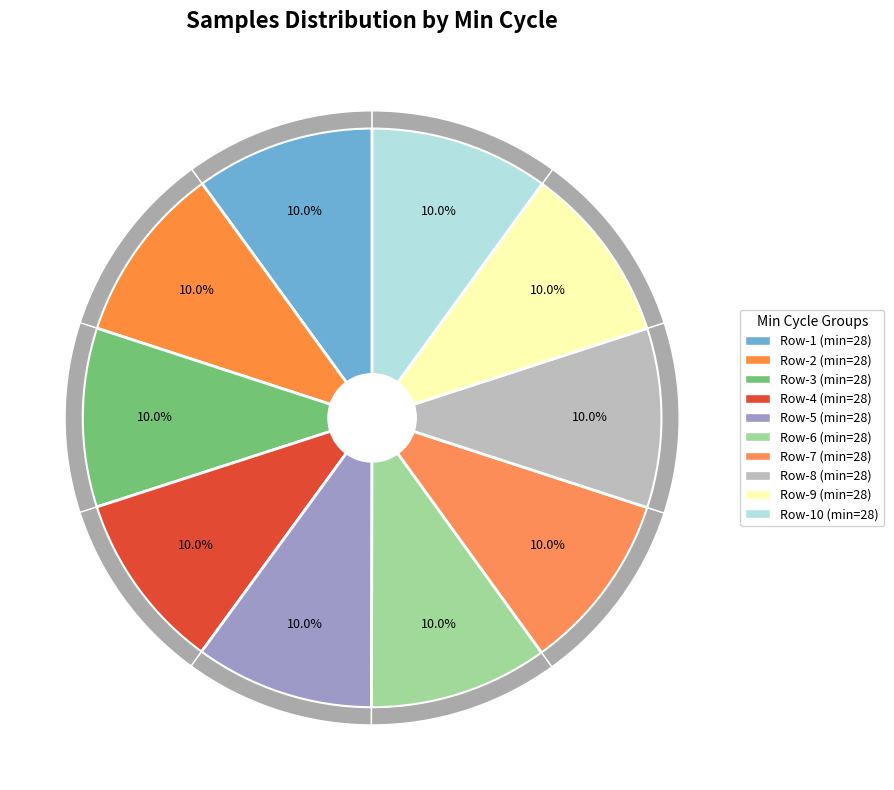

Is the sum of 28 and 28 greater than half?

No